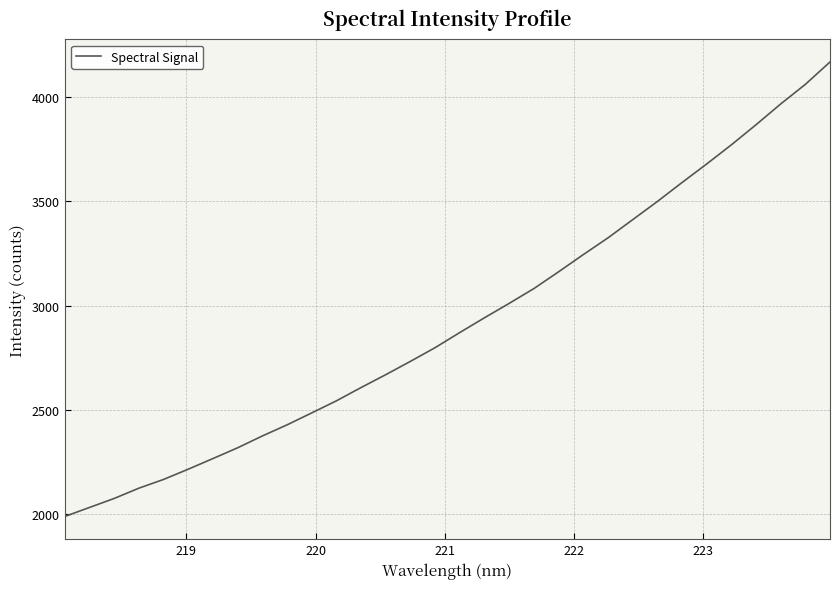

True or false: there are more than 1 points higher than both neighbors.

False